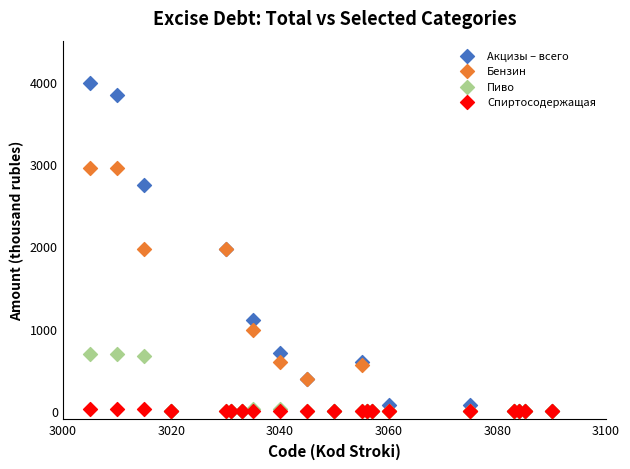

Which series has the largest Y range (max minus min)?

Акцизы – всего